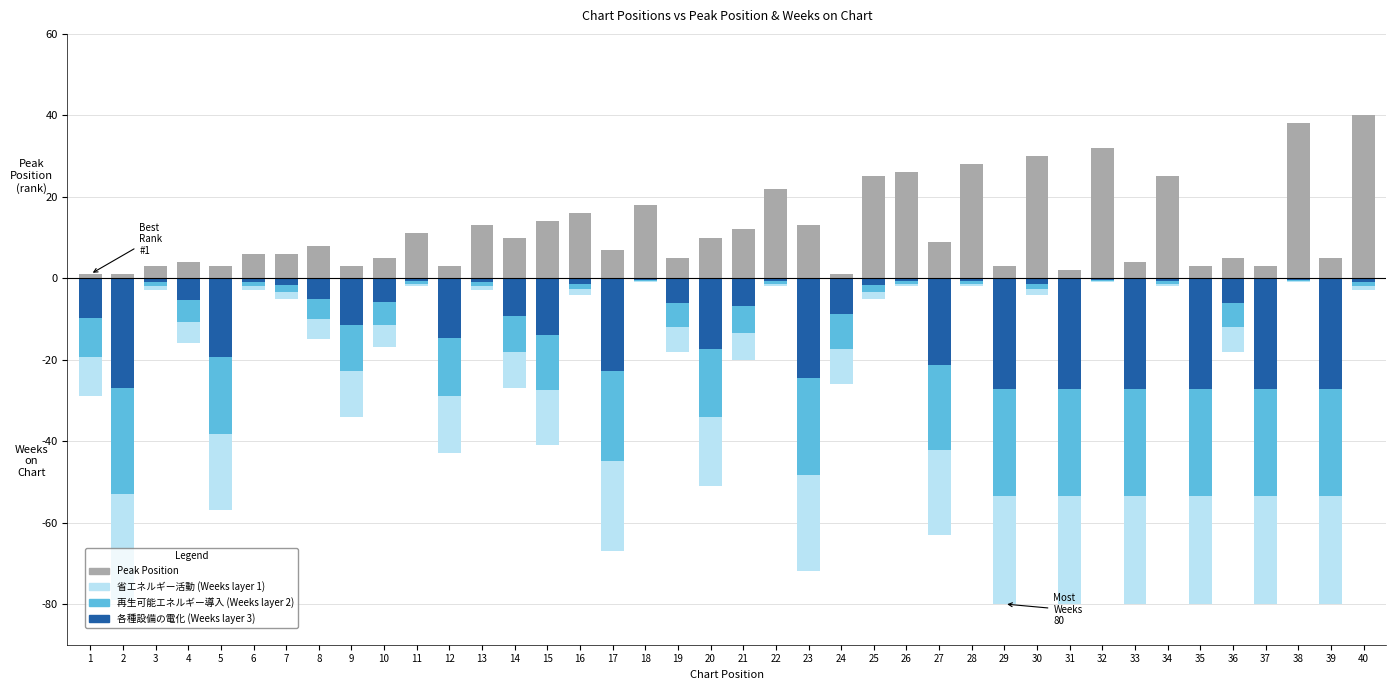

How many bars are there in each group?

4